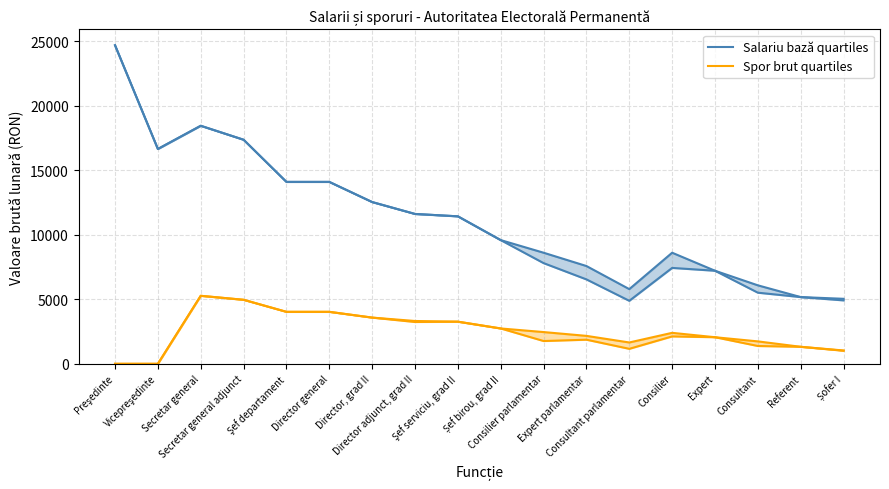

True or false: Salariu bază quartiles has a value of 8102 at Consultant parlamentar.

False